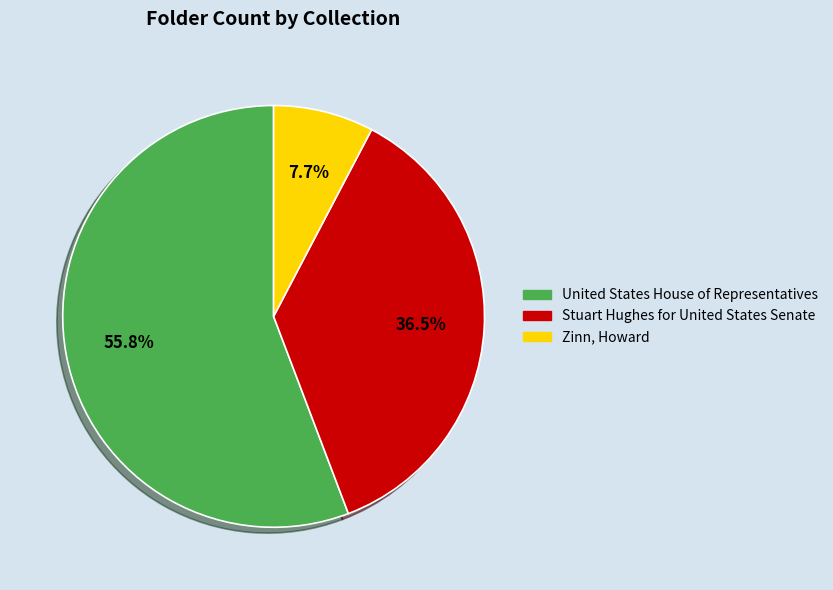

Combined, what portion of the pie is Zinn, Howard and United States House of Representatives?

63.5%